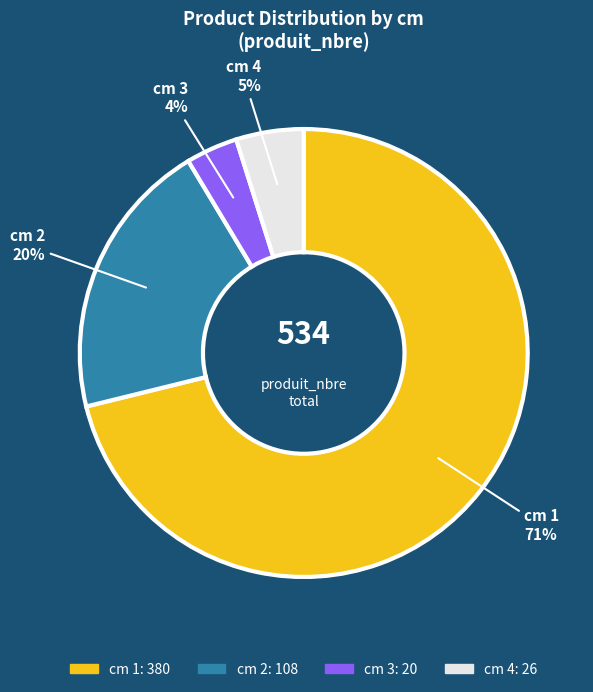

Does any single category account for the majority?

Yes